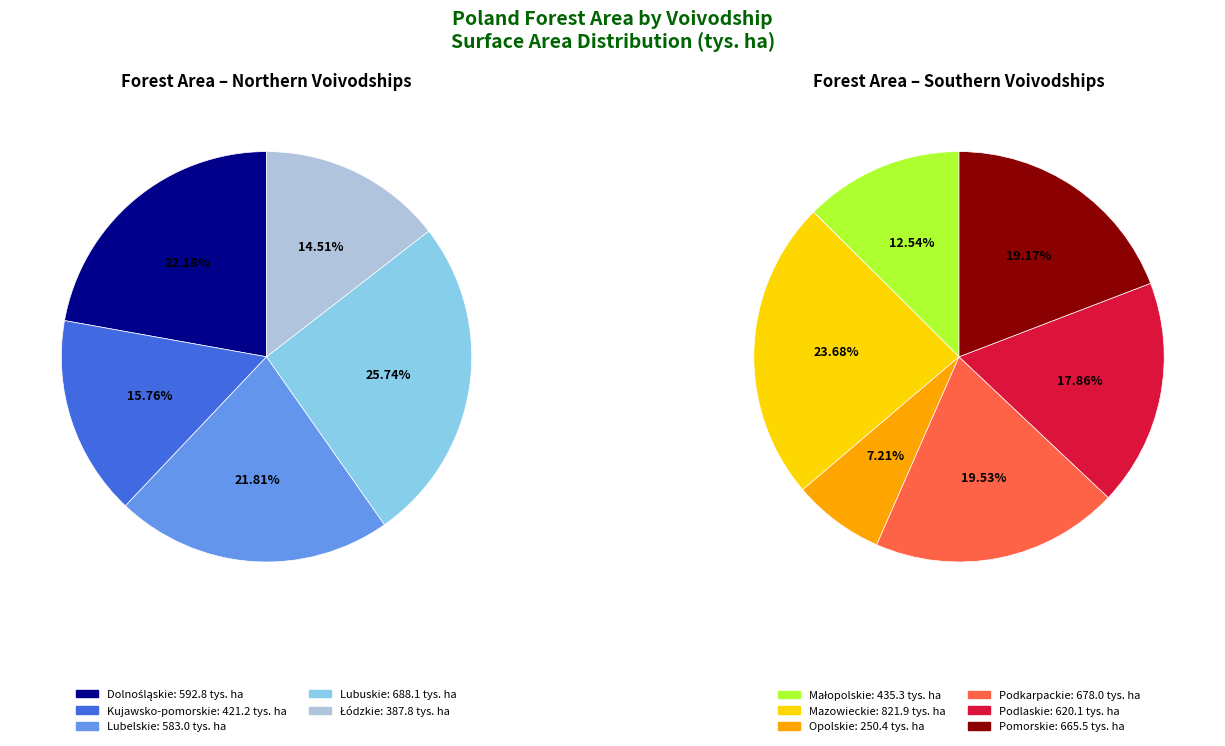

How many segments does this pie chart have?

11